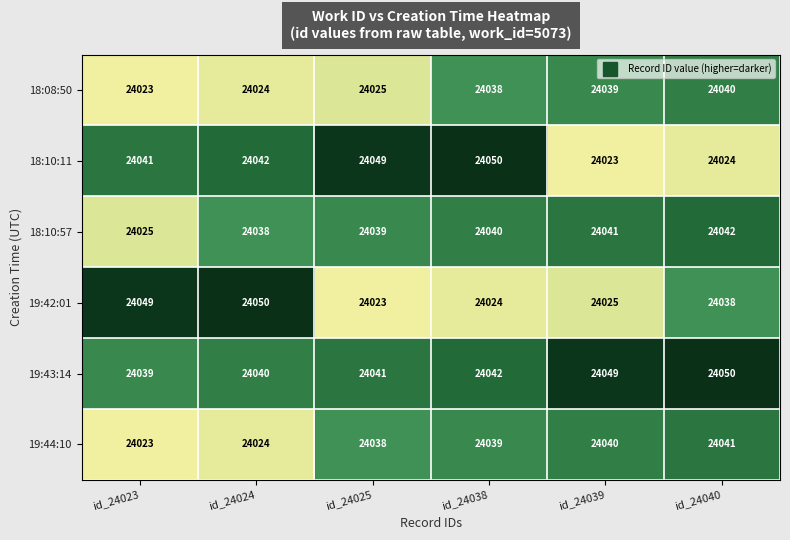

Count the number of data series in this chart.

6